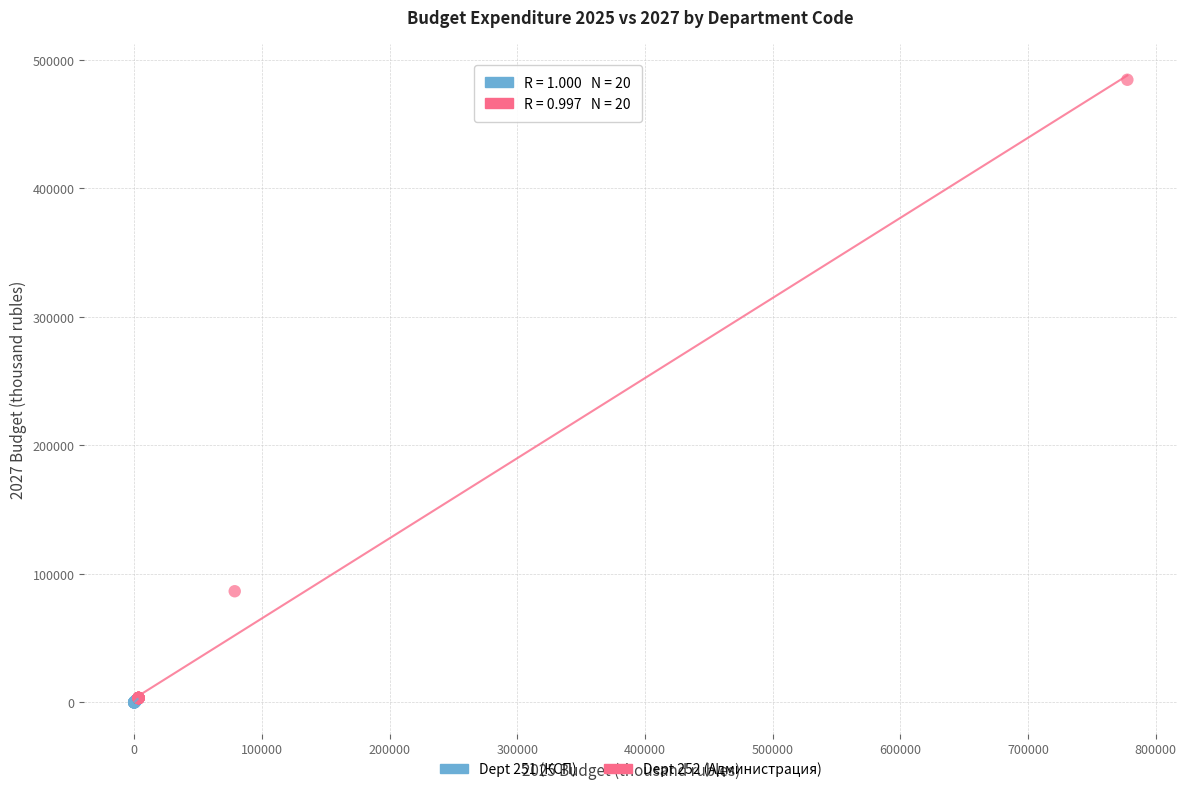

Which series has the widest spread of Y values?

Dept 252 (Администрация)